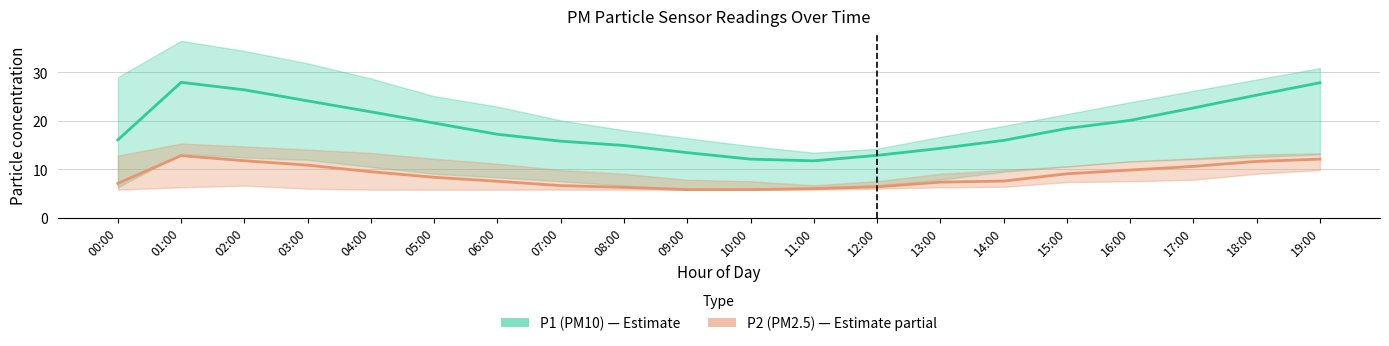

At 17:00, list the series in order from smallest to largest.

P2_lower, P2, P1_lower, P2_upper, P1, P1_upper